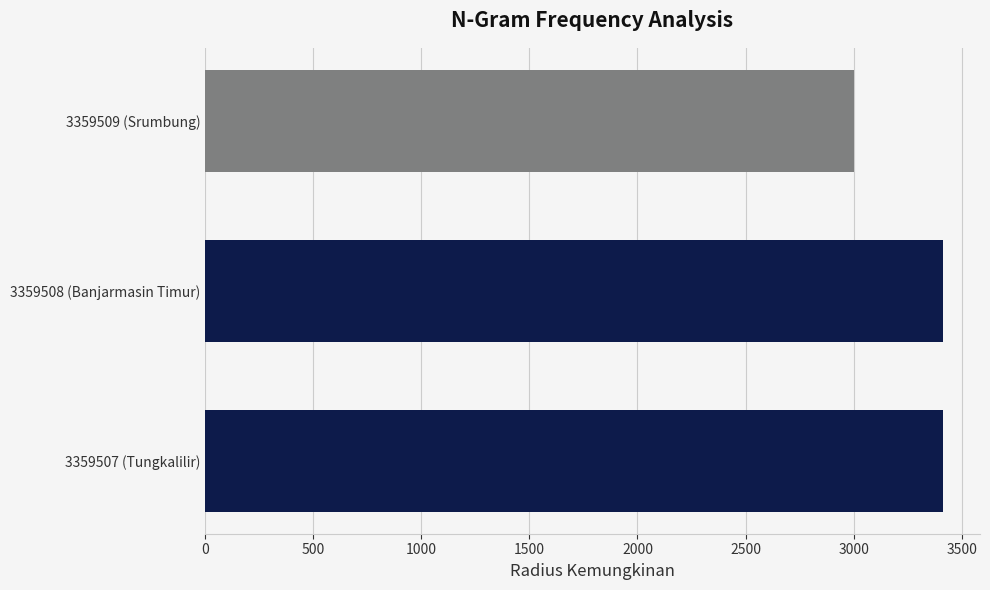

What is the ratio of the value at 3359507 (Tungkalilir) to the value at 3359508 (Banjarmasin Timur)?

1.0